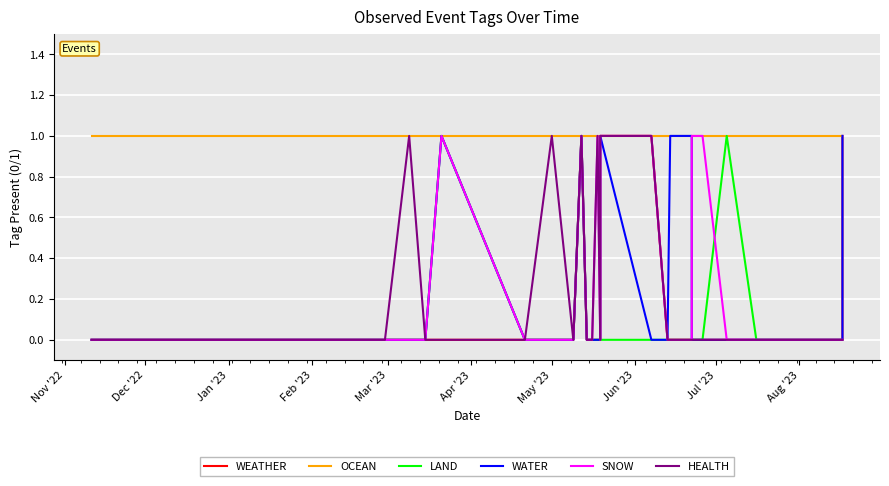

The WATER series shows 0 at Mar '23. True or false?

True